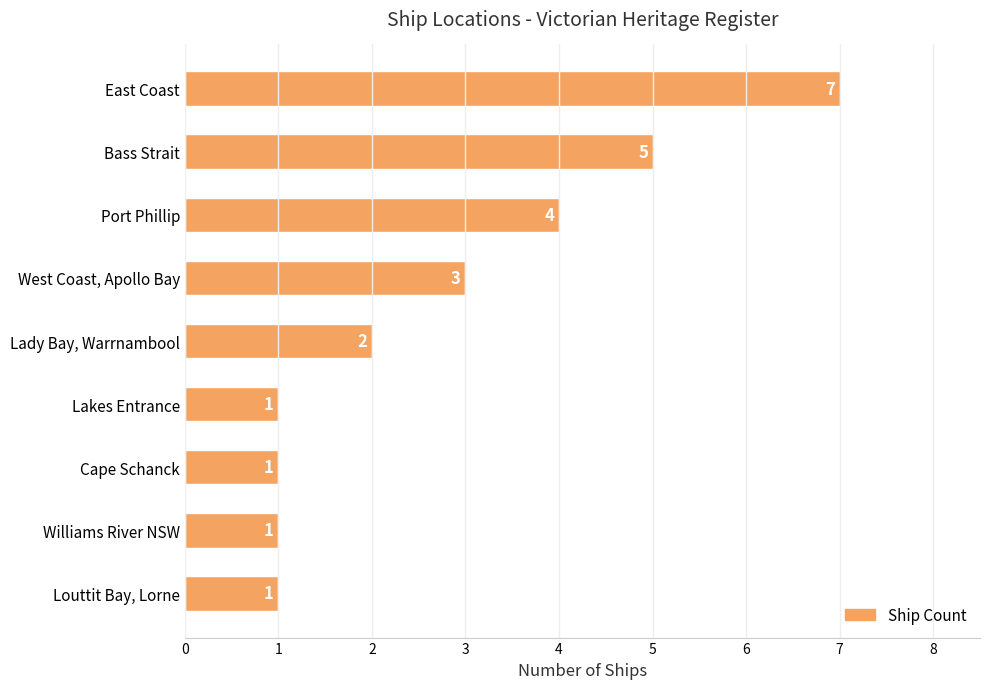

What is the difference between the second highest and second lowest values?

4